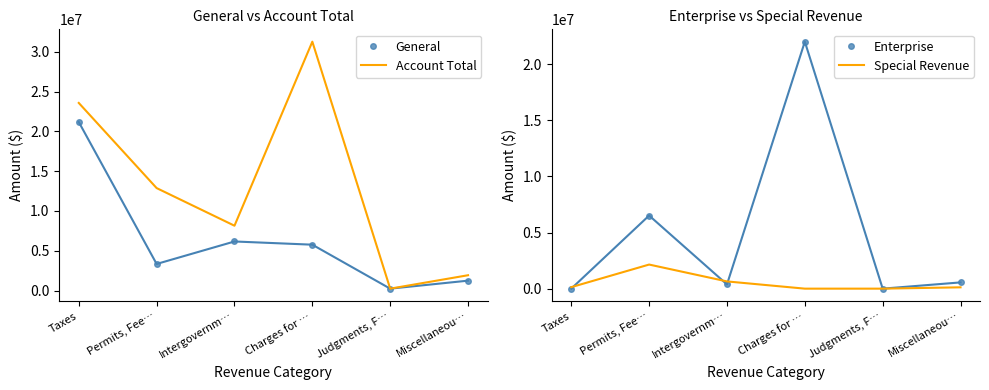

Reading left to right, transcribe all the data shown in this chart.

General: 21183696	3342601	6168411	5765046	239455	1243948
Account Total: 23580643	12880071	8150066	31279581	239455	1925741
Enterprise: 0	6514806	377899	22006868	0	556399
Special Revenue: 133780	2147272	644571	0	0	118694